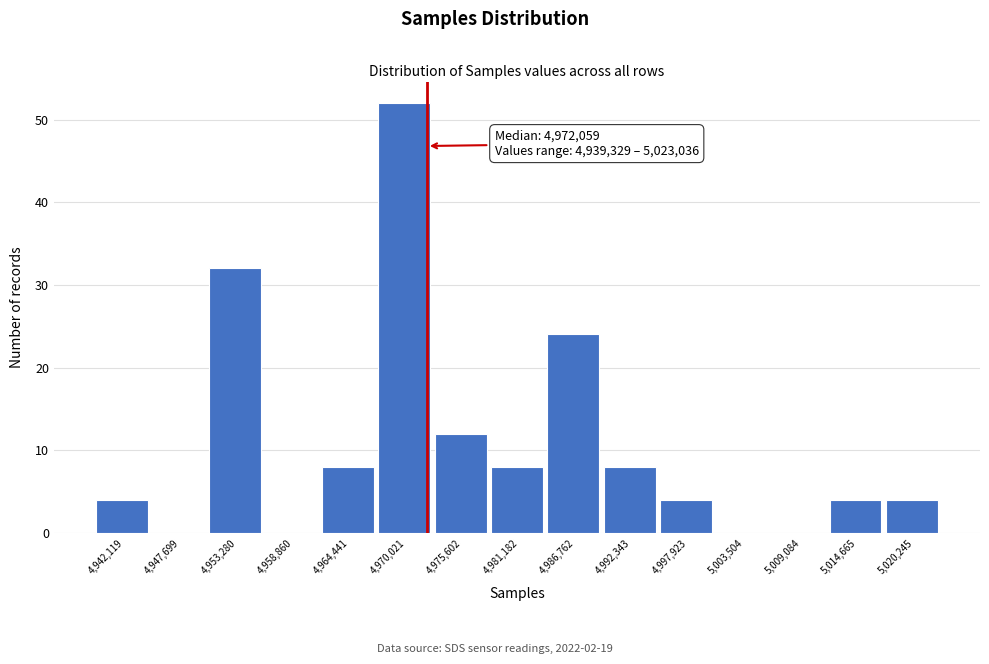

Over which range of the x-axis is the bar tallest?

4967000 to 4973000